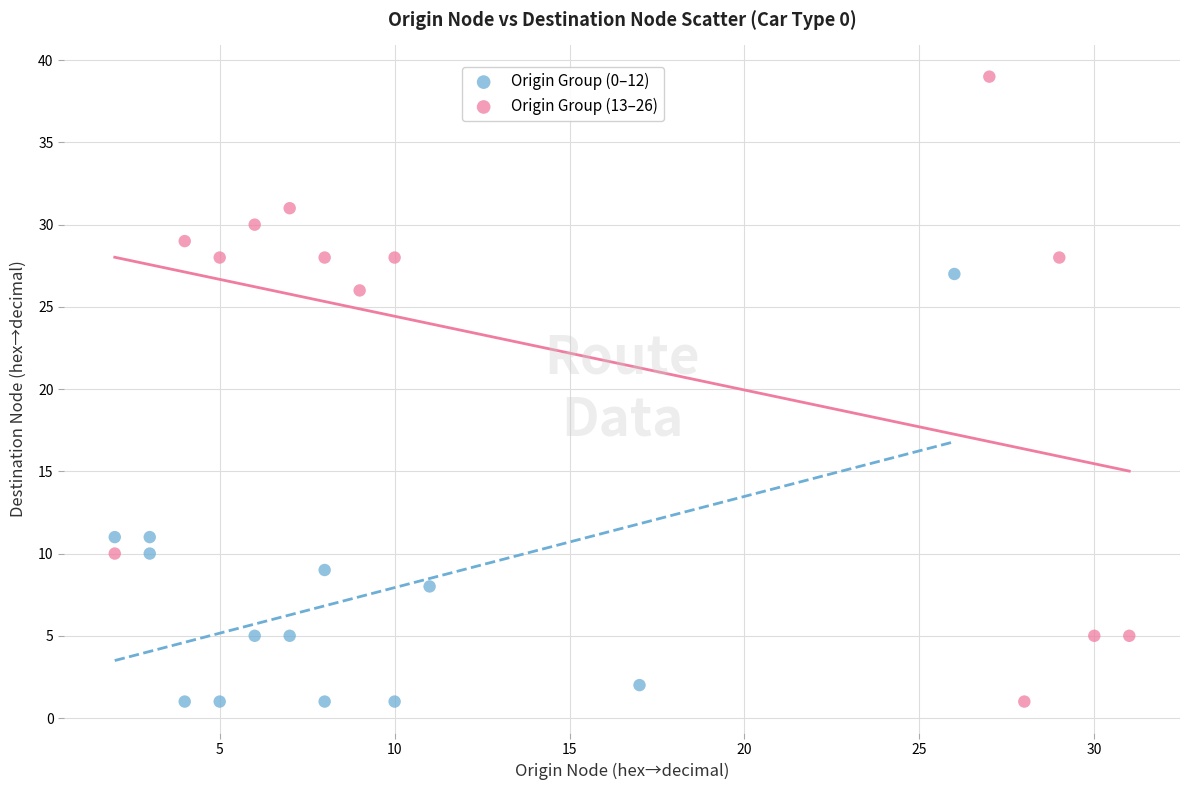

Which series has the widest spread of Y values?

Origin Group (13–26)